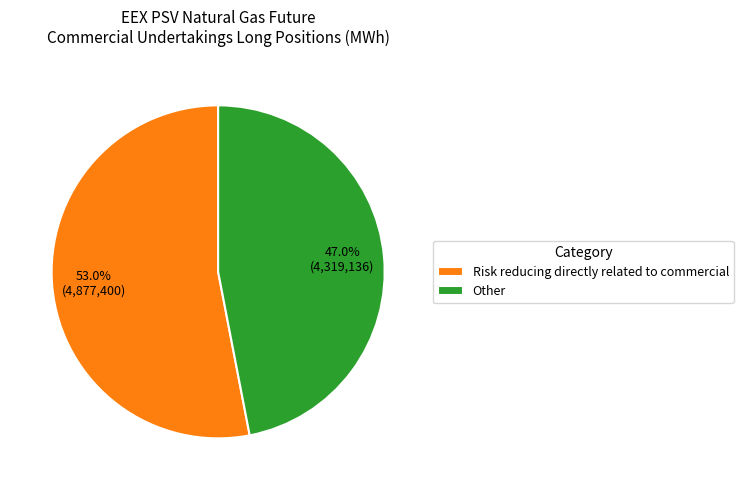

What percentage is the Risk reducing directly related to commercial slice, to the nearest percent?

53%